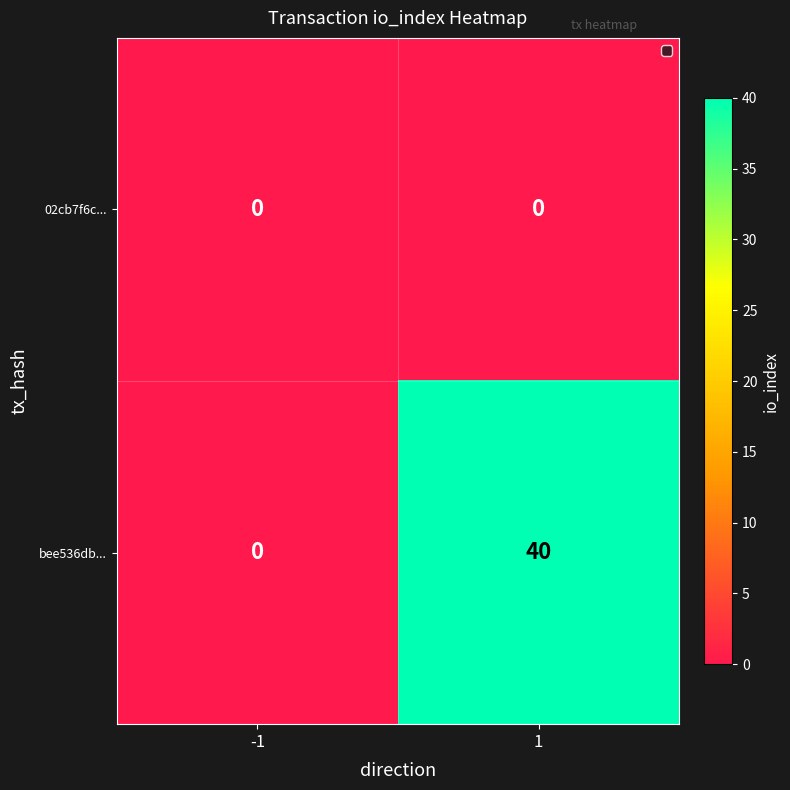

List the series in order of their peak value, lowest first.

02cb7f6c..., bee536db...